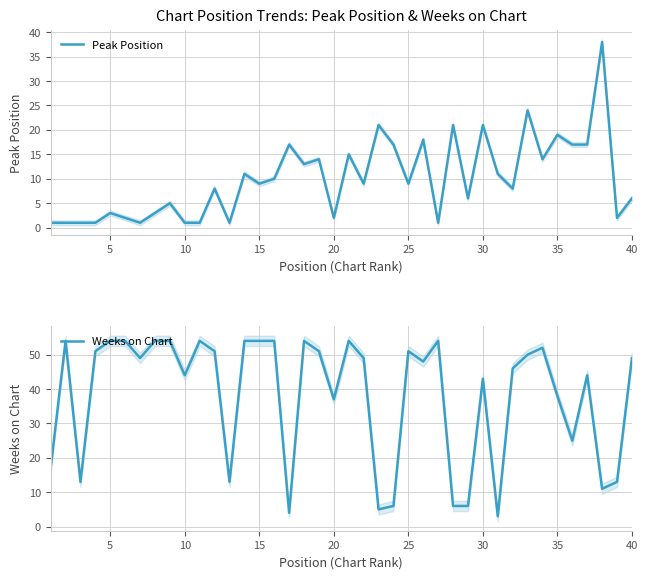

Reading right to left, extract all data points from this chart.

Peak Position: 6	2	38	17	17	19	14	24	8	11	21	6	21	1	18	9	17	21	9	15	2	14	13	17	10	9	11	1	8	1	1	5	3	1	2	3	1	1	1	1
Weeks on Chart: 49	13	11	44	25	38	52	50	46	3	43	6	6	54	48	51	6	5	49	54	37	51	54	4	54	54	54	13	51	54	44	54	54	49	54	54	51	13	54	17